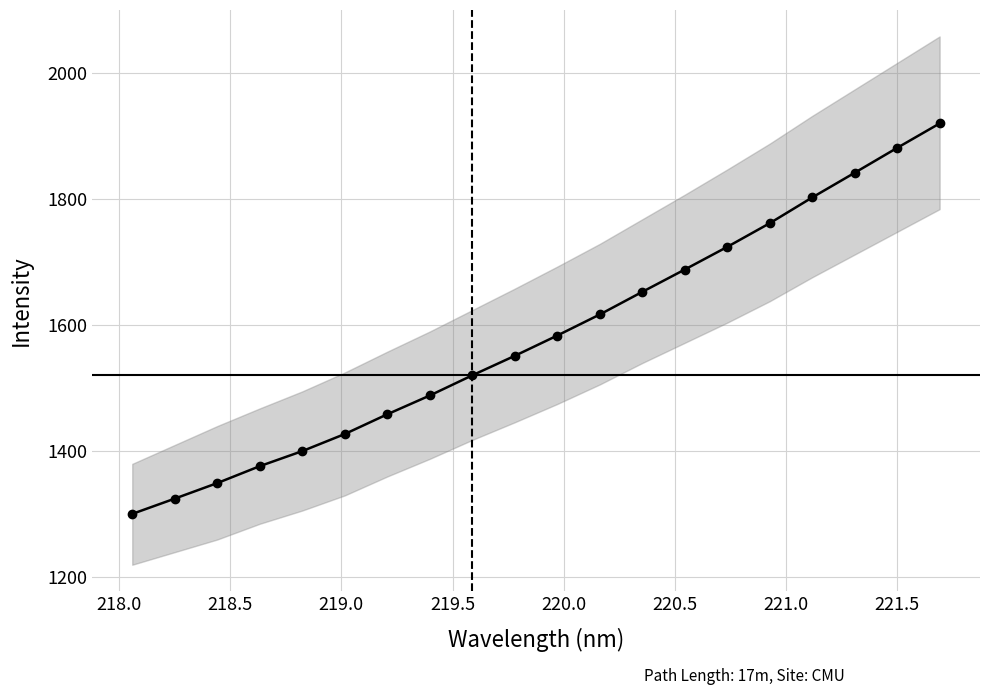

How many lines are shown in the chart?

1